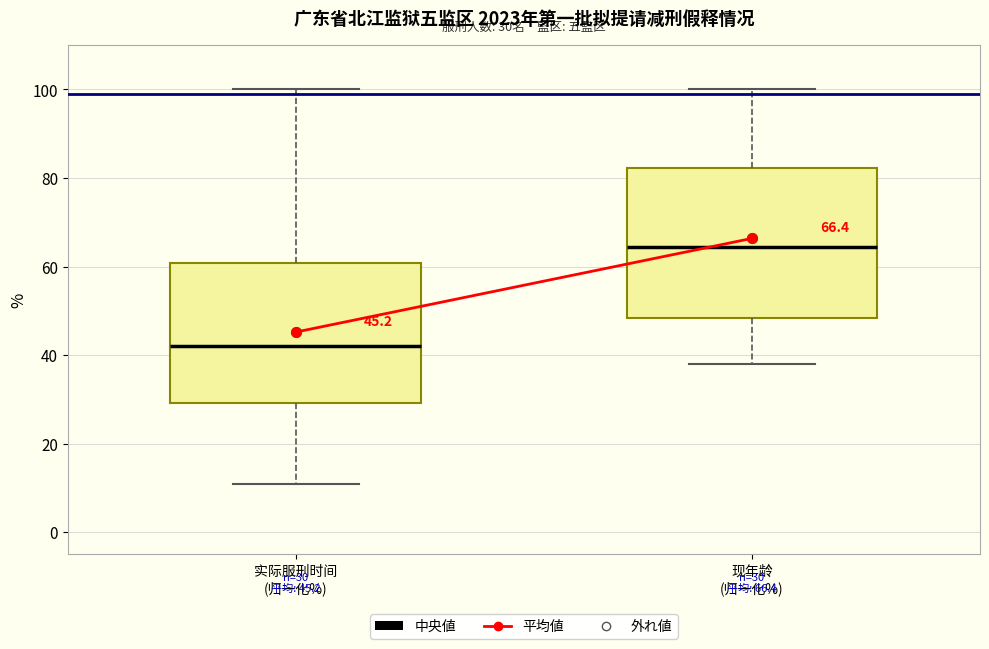

Which box's median line is the lowest?

实际服刑时间 (归一化%)